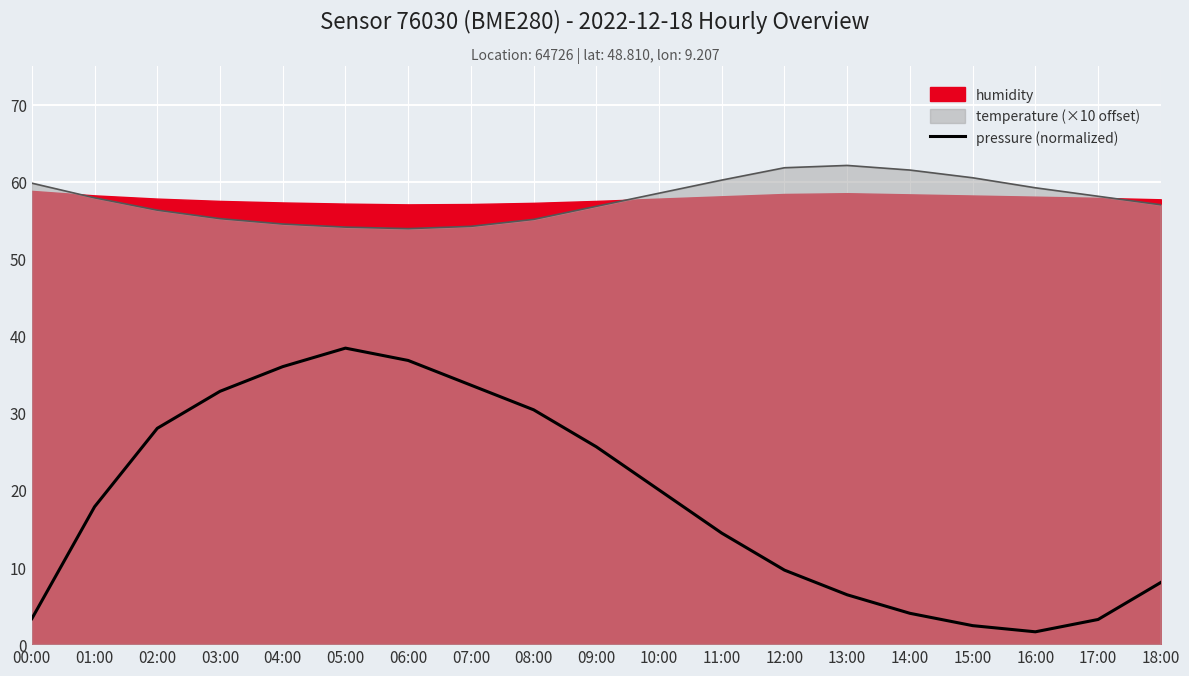

Count the number of categories in the chart.

19